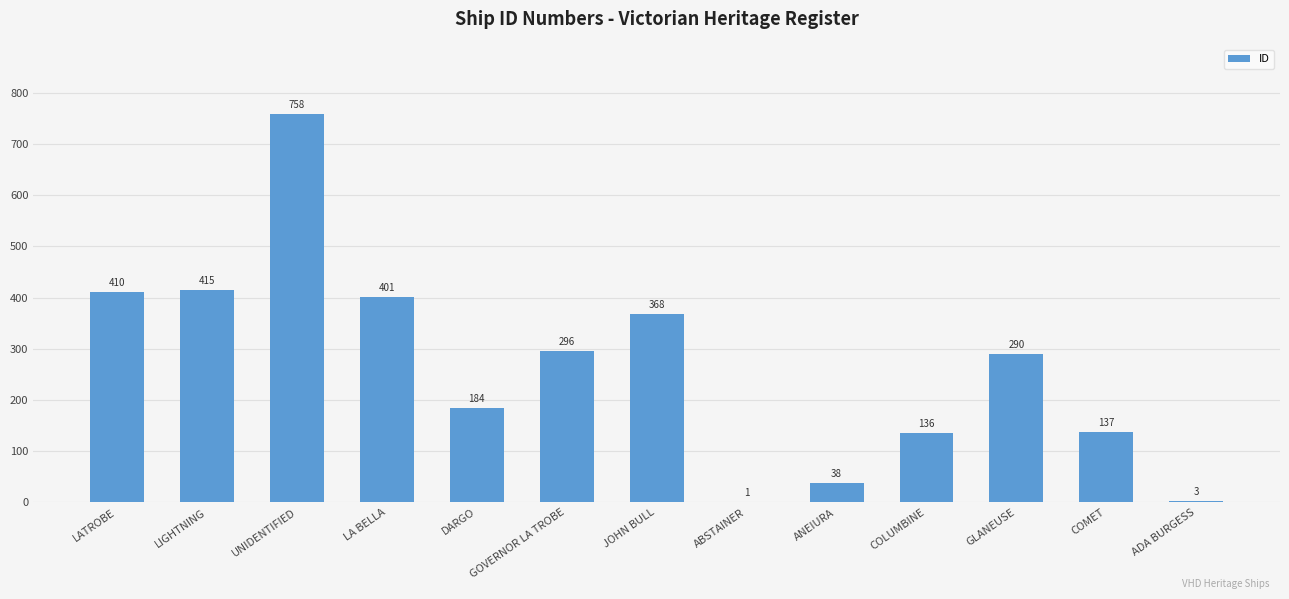

At which category does the chart reach its peak across all series?

UNIDENTIFIED